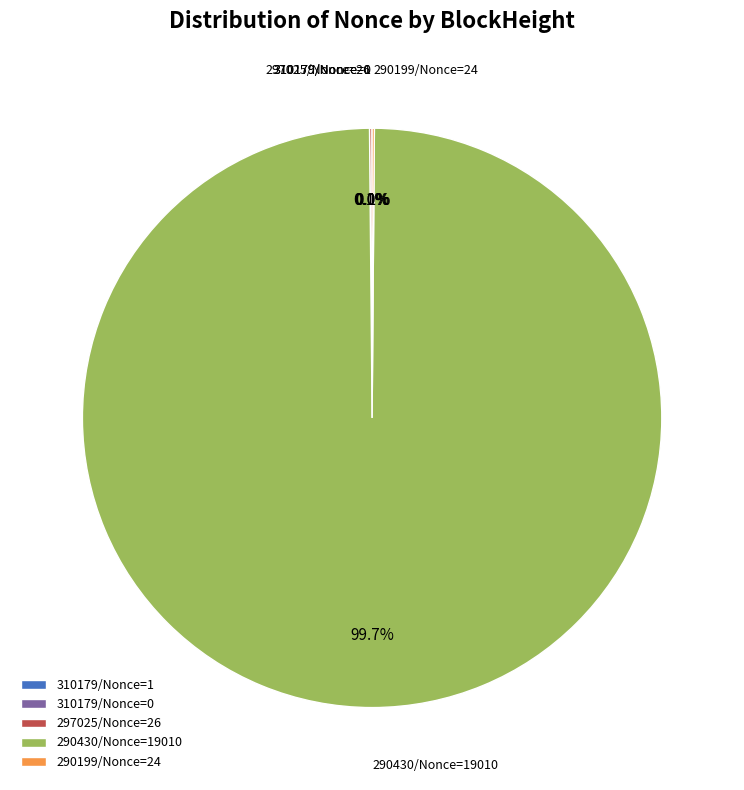

To the nearest percent, what is the difference between the largest and smallest slice percentages?

100%